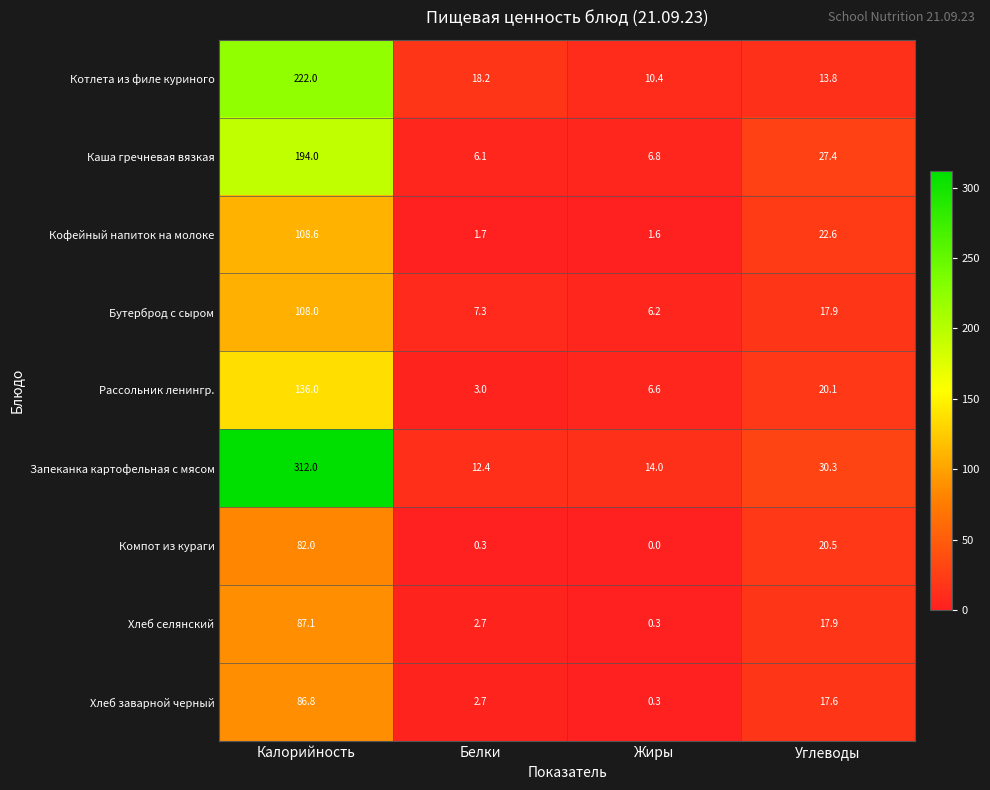

Which category has the lowest value across all series?

Жиры